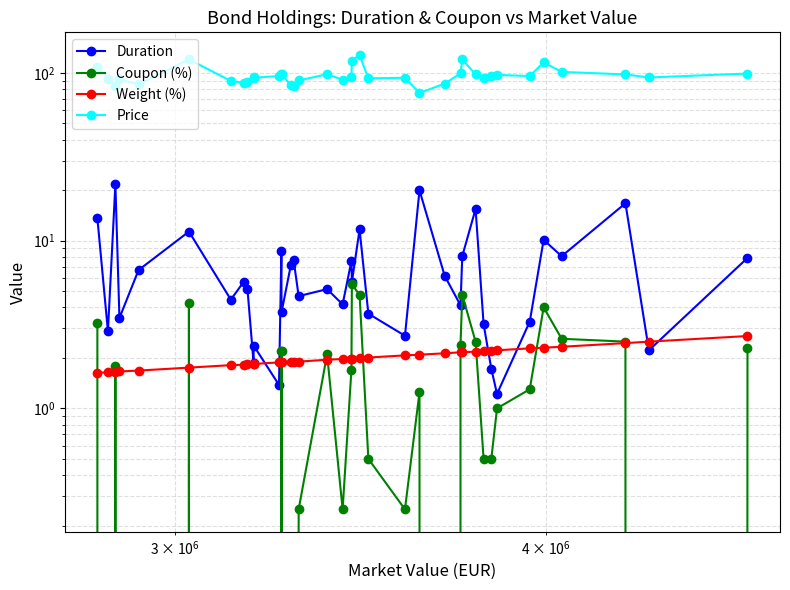

Is this an area chart (filled region under the line)?

No